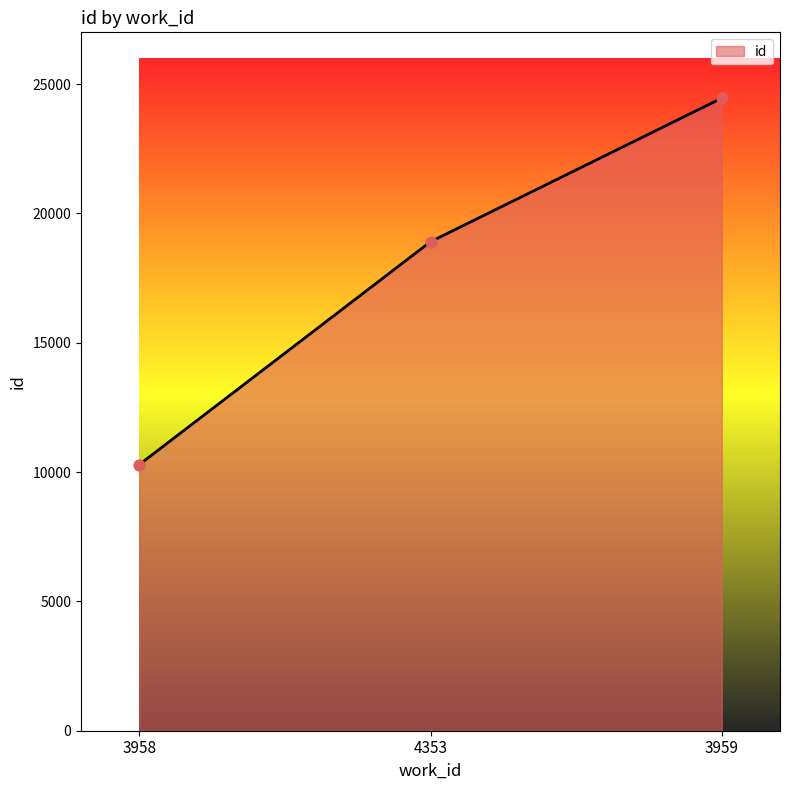

What is the change in value from 4353 to 3959?

+5550